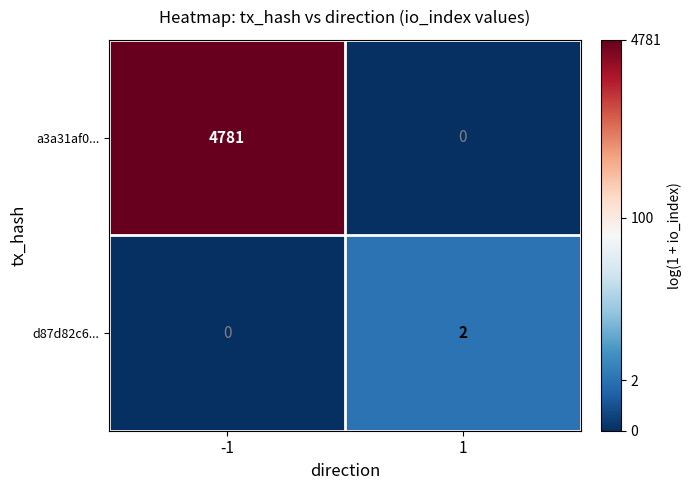

What is the spread (max minus min) of values at -1?

4781